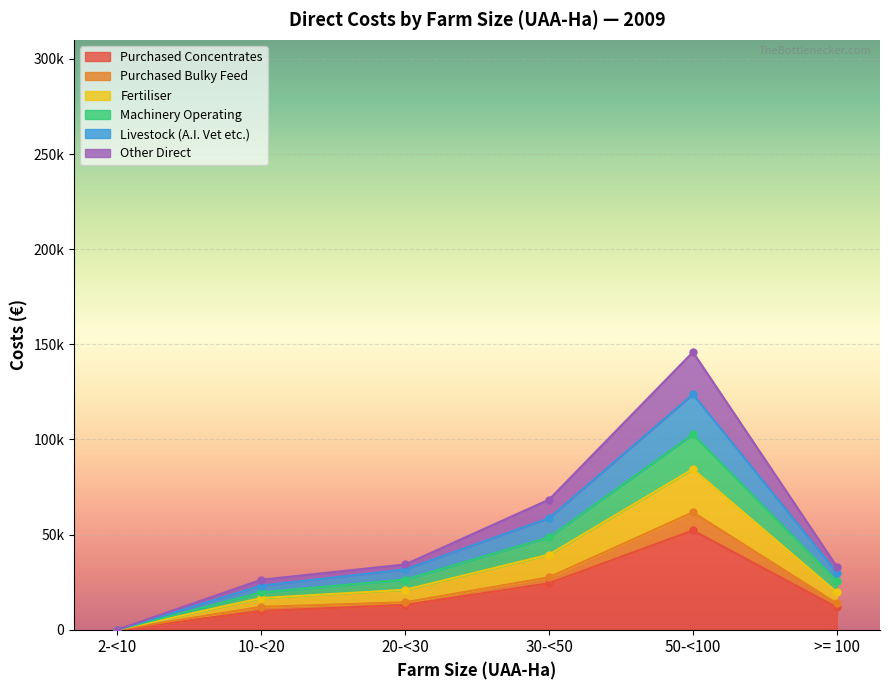

How many interior local peaks does the 10-< 20 series have?

1